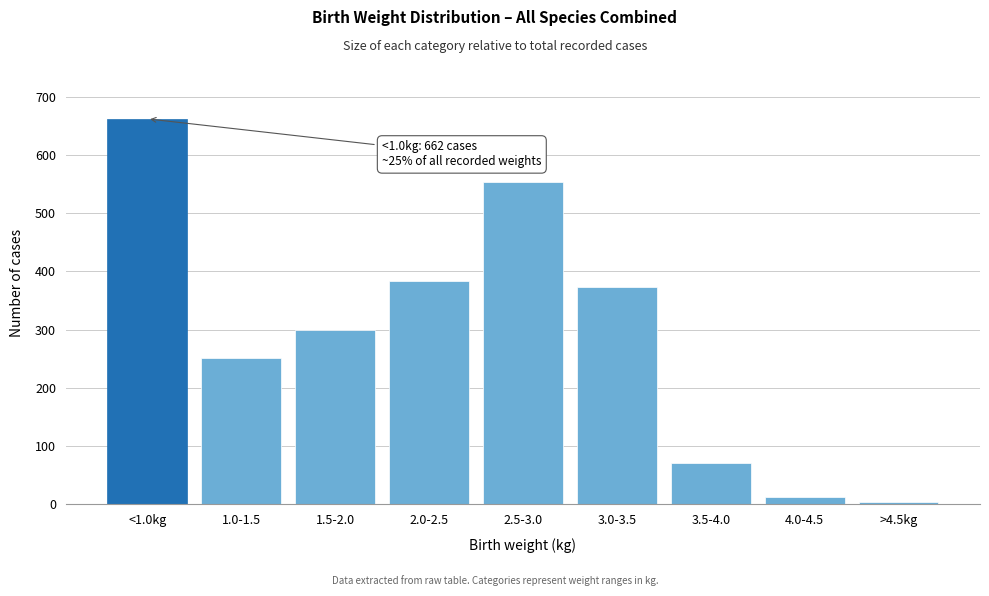

Reading left to right, what are all the values shown in this chart?

662	252	299	383	554	373	71	12	4